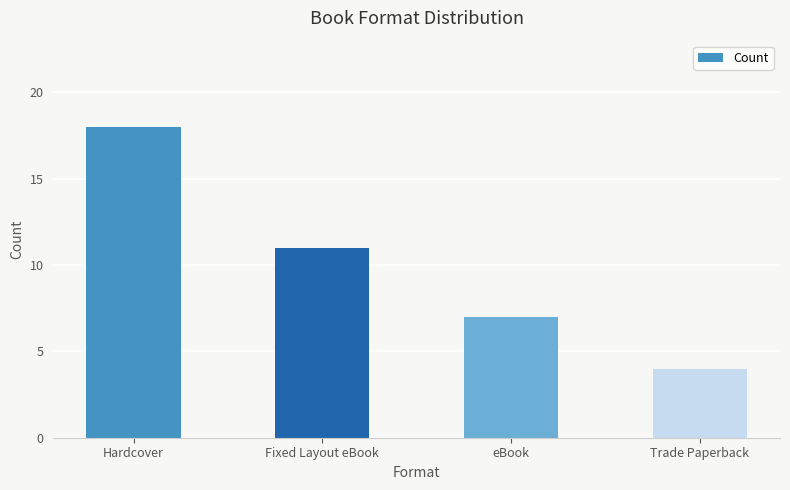

What is the minimum value shown in the chart?

4